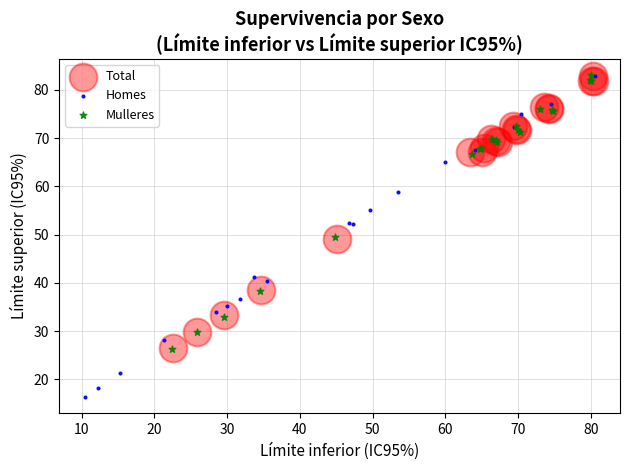

Which series has the largest Y range (max minus min)?

Homes